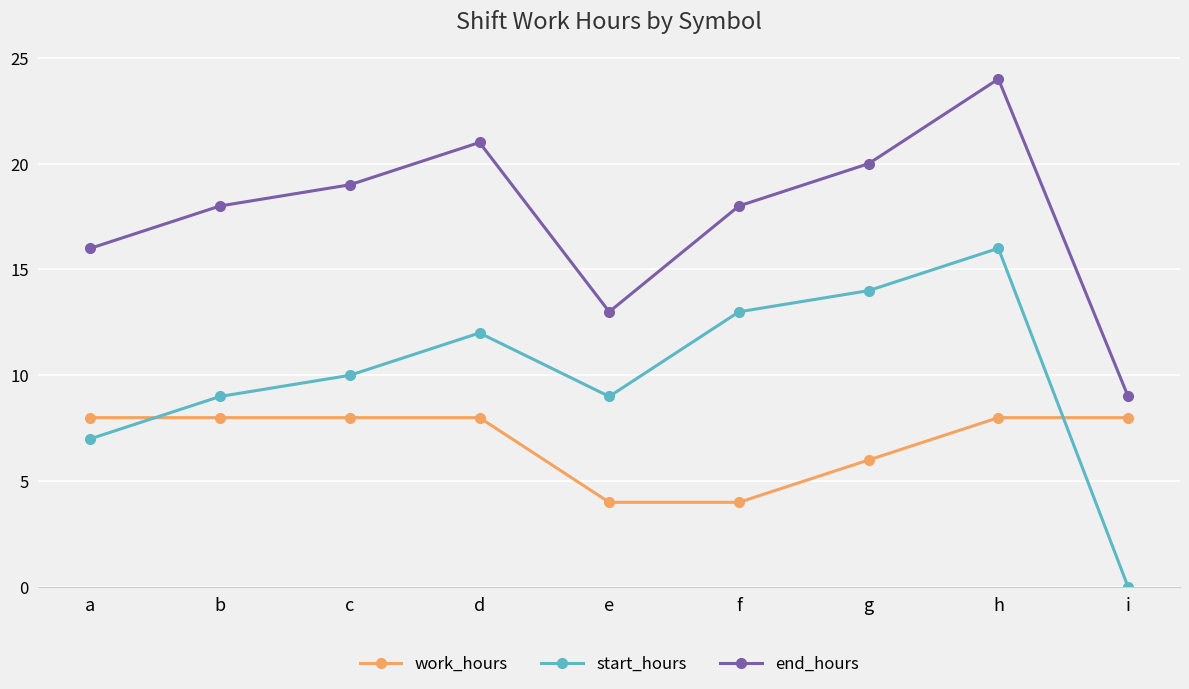

Which series has the widest spread of values?

start_hours